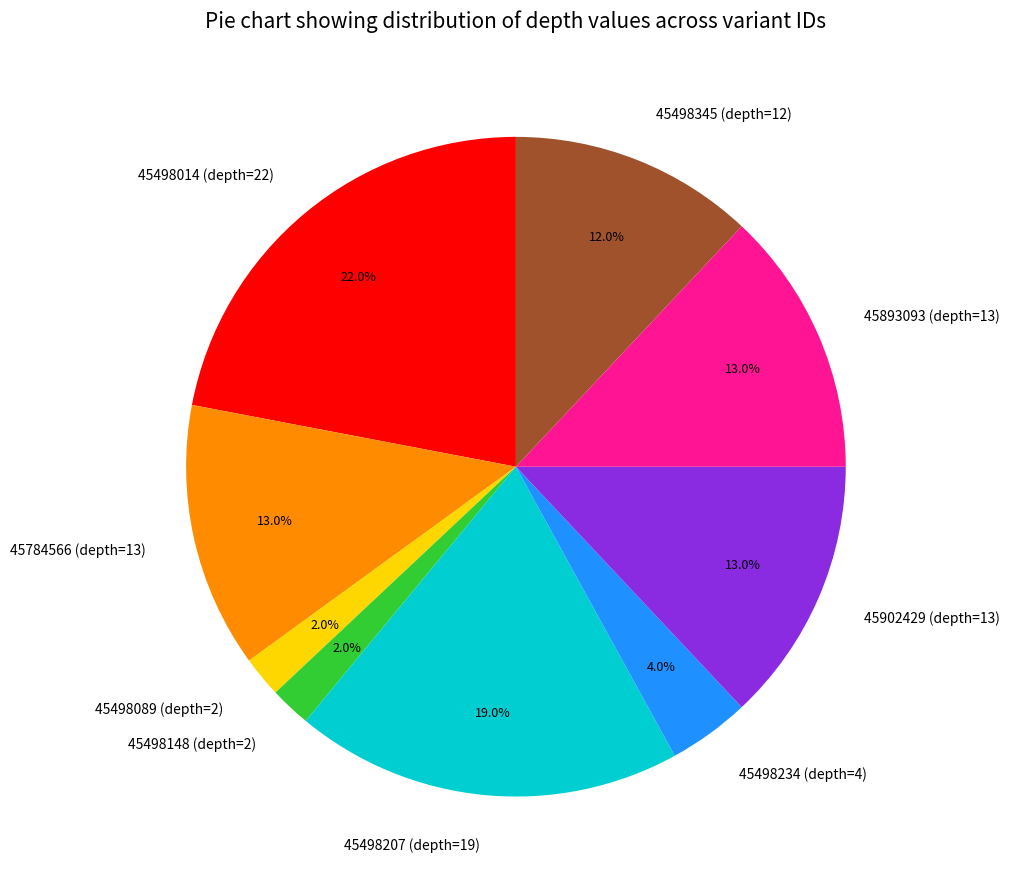

How many segments does this pie chart have?

9